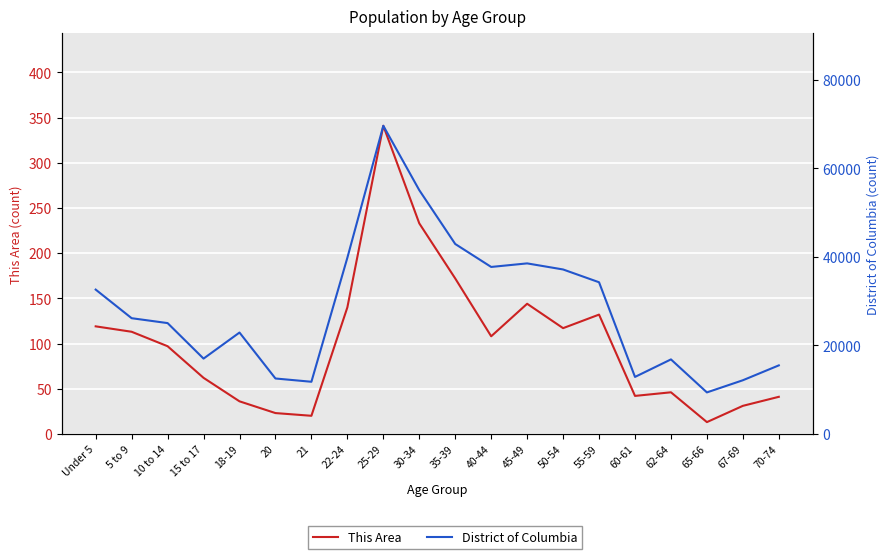

True or false: This Area has a value of 13 at 65-66.

True